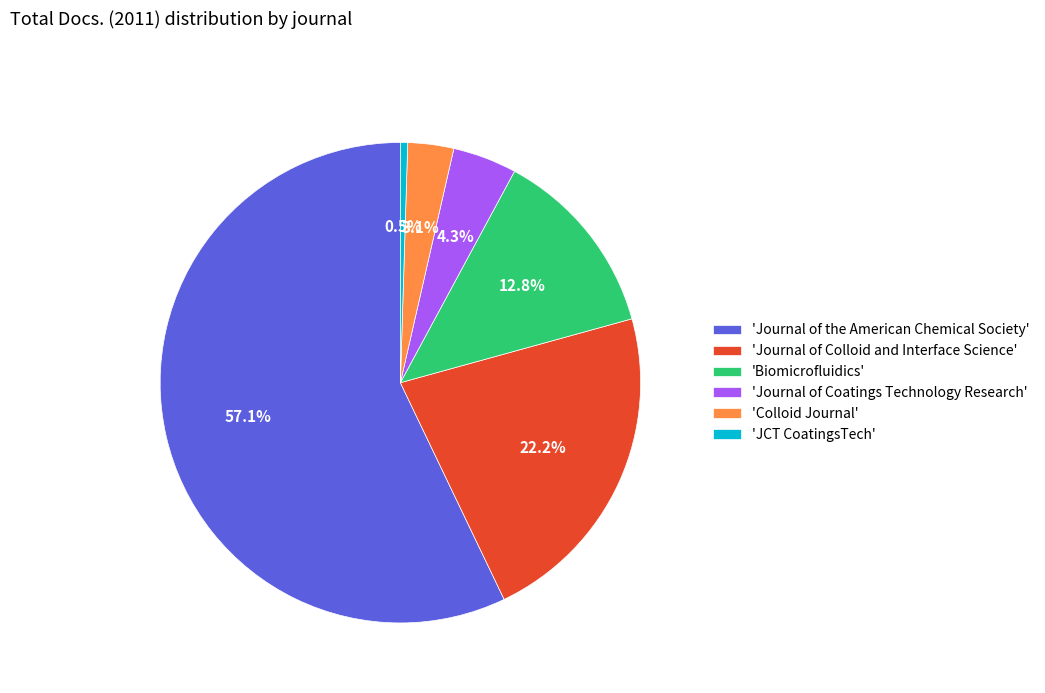

Is there a majority slice in this chart?

Yes